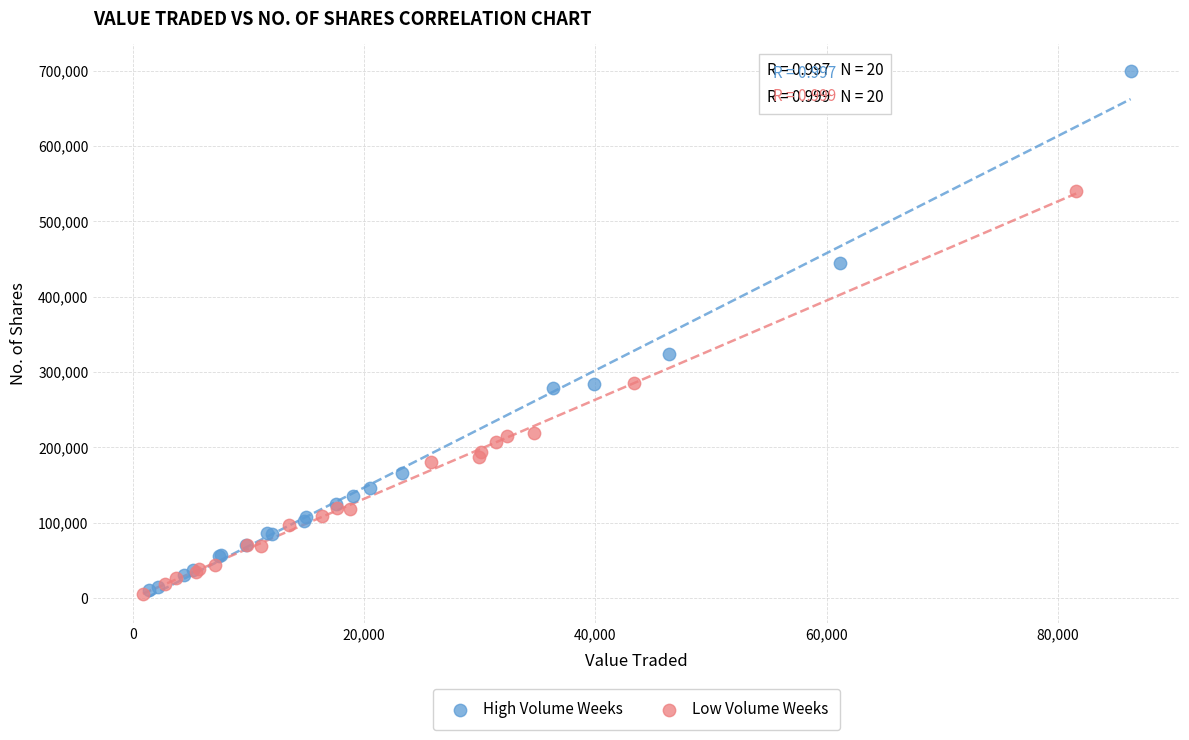

Which series reaches the maximum Y coordinate?

High Volume Weeks